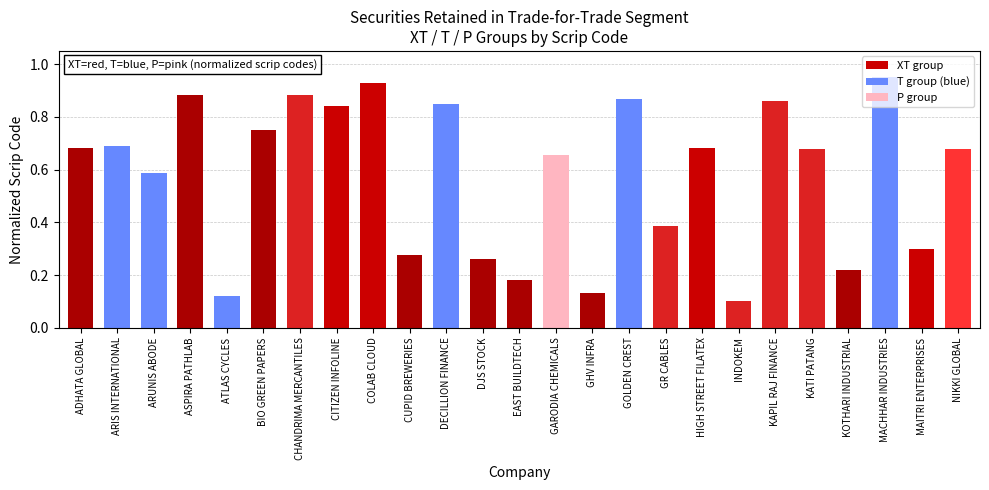

What is the label of the 20th bar from the right?

BIO GREEN PAPERS